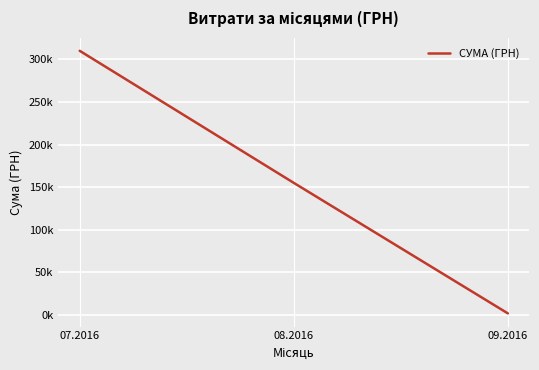

Does the chart have visible grid lines?

Yes